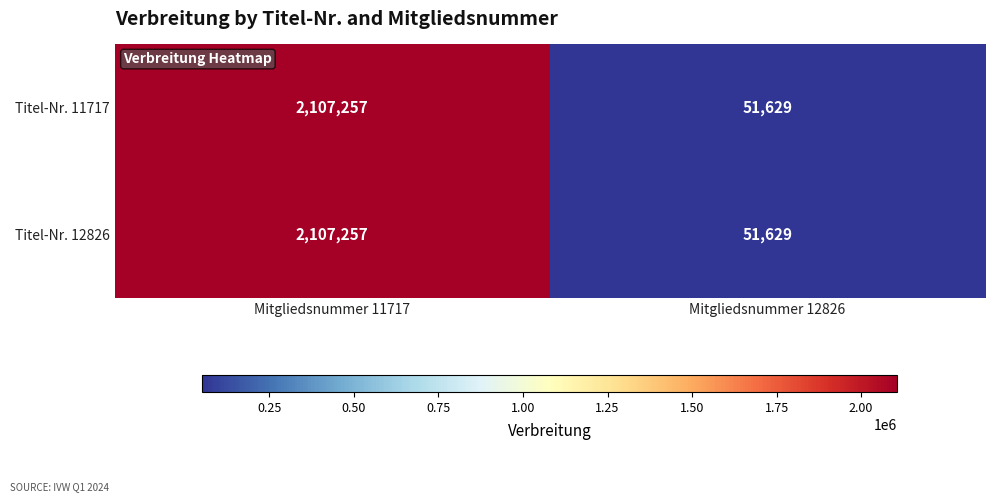

Rank the categories by Titel-Nr. 11717 value from lowest to highest.

Mitgliedsnummer 12826, Mitgliedsnummer 11717